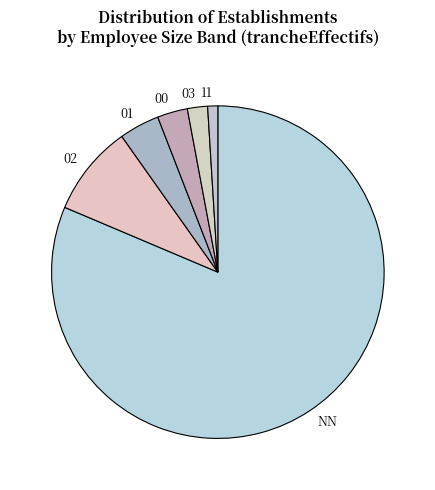

What is the largest slice in the pie chart?

NN